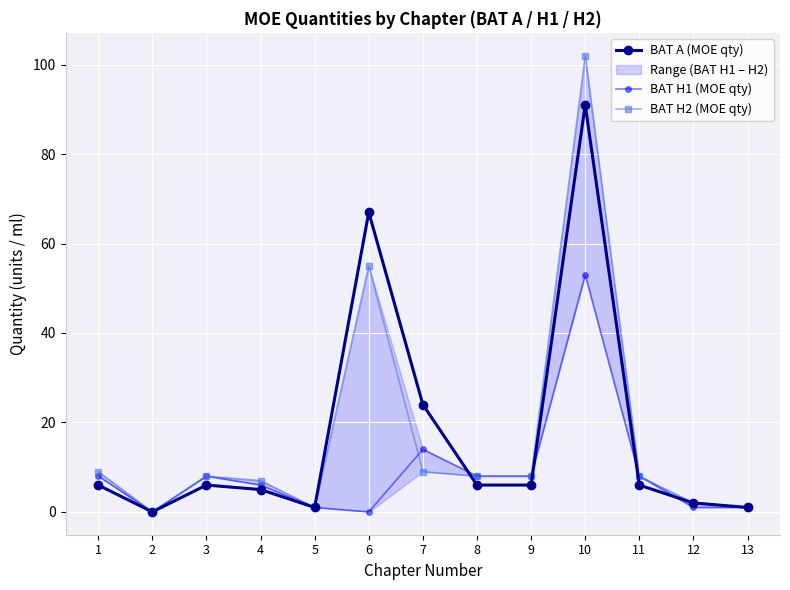

How many intersections are there between BAT H2 (MOE qty) and BAT H1 (MOE qty)?

1